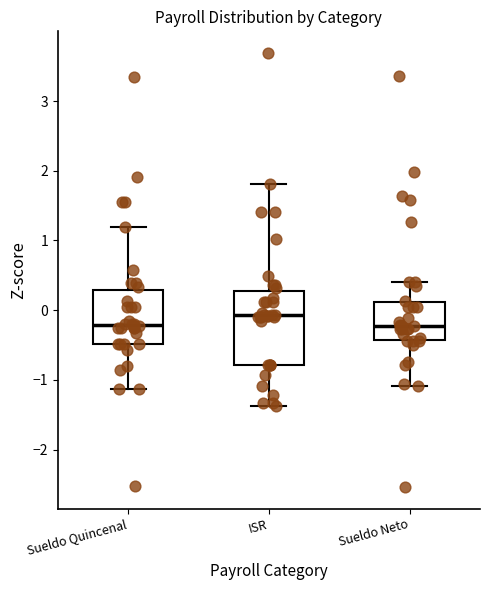

Which box is the tallest, from its lower edge to its upper edge?

ISR